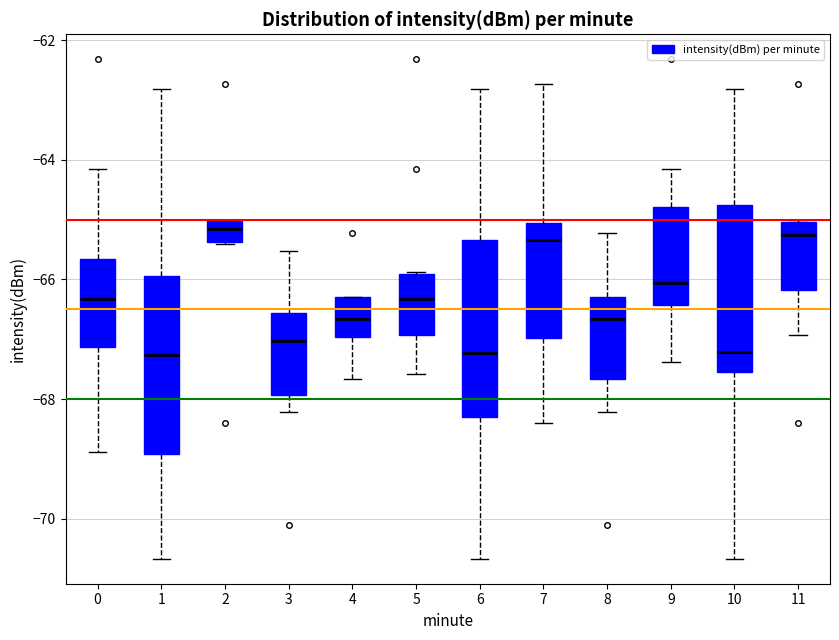

Reading left to right, transcribe this box plot: for each box, give where its median line is, the range the box spans, and where its two whiskers end, as read against the y-axis. The values are not printed on the chart, so give them approximately, as read against the axis.

0: median -66.4, box -67.2 to -65.6, whiskers -68.8 to -64.2
1: median -67.2, box -69.0 to -66.0, whiskers -70.6 to -62.8
2: median -65.2, box -65.4 to -65.0, whiskers -65.4 to -65.0
3: median -67.0, box -68.0 to -66.6, whiskers -68.2 to -65.6
4: median -66.6, box -67.0 to -66.2, whiskers -67.6 to -66.2
5: median -66.4, box -67.0 to -66.0, whiskers -67.6 to -65.8
6: median -67.2, box -68.2 to -65.4, whiskers -70.6 to -62.8
7: median -65.4, box -67.0 to -65.0, whiskers -68.4 to -62.8
8: median -66.6, box -67.6 to -66.2, whiskers -68.2 to -65.2
9: median -66.0, box -66.4 to -64.8, whiskers -67.4 to -64.2
10: median -67.2, box -67.6 to -64.8, whiskers -70.6 to -62.8
11: median -65.2, box -66.2 to -65.0, whiskers -67.0 to -65.0